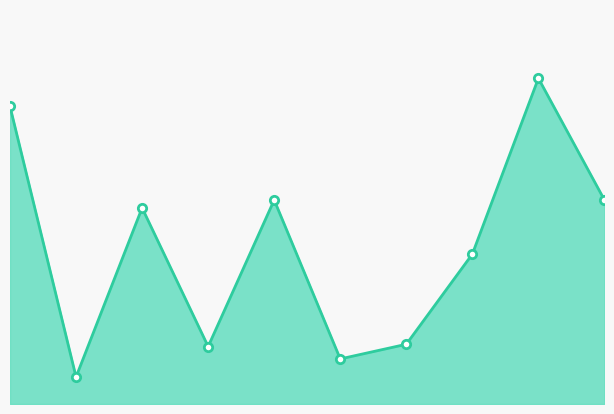

Reading left to right, what are all the values shown in this chart?

264	24	174	51	181	40	53	133	289	181